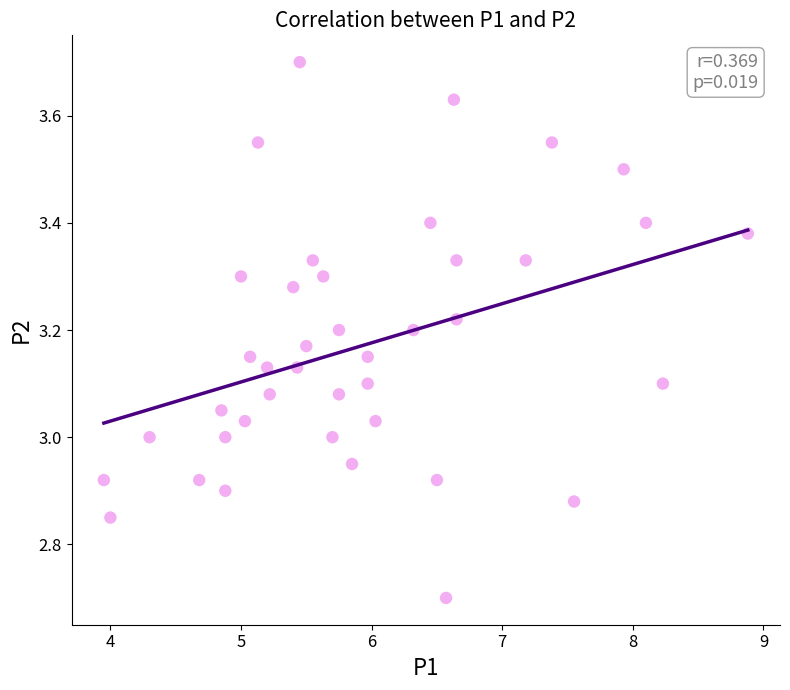

What is the range of X values (max minus min)?

4.9